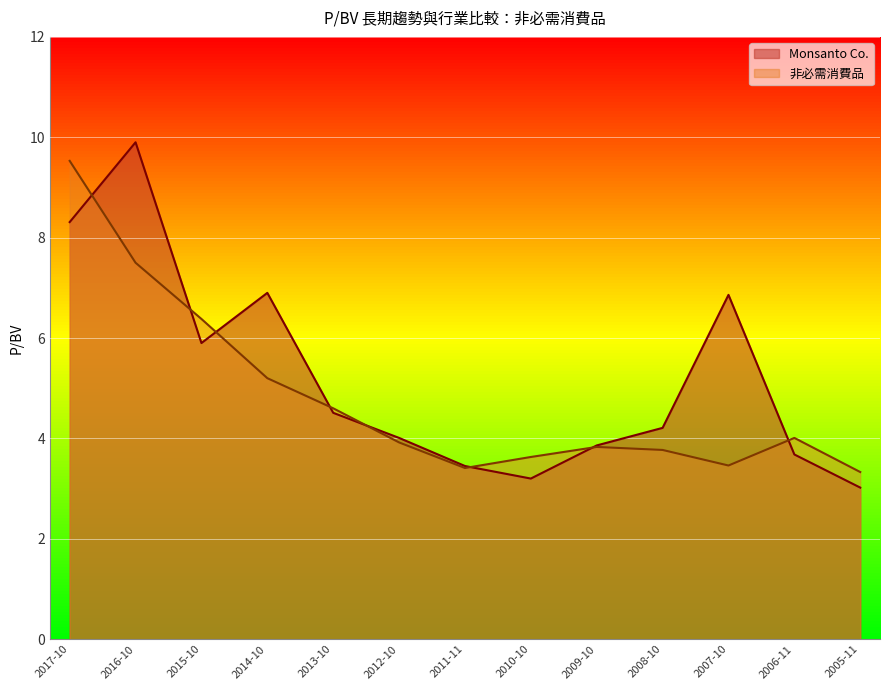

The 非必需消費品 series shows 6.0 at 2005-11. True or false?

False